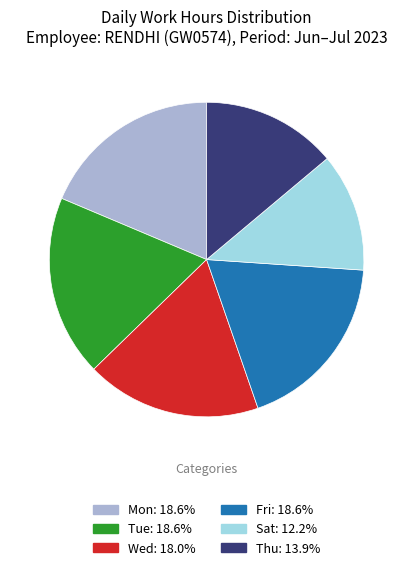

Does any single category account for the majority?

No